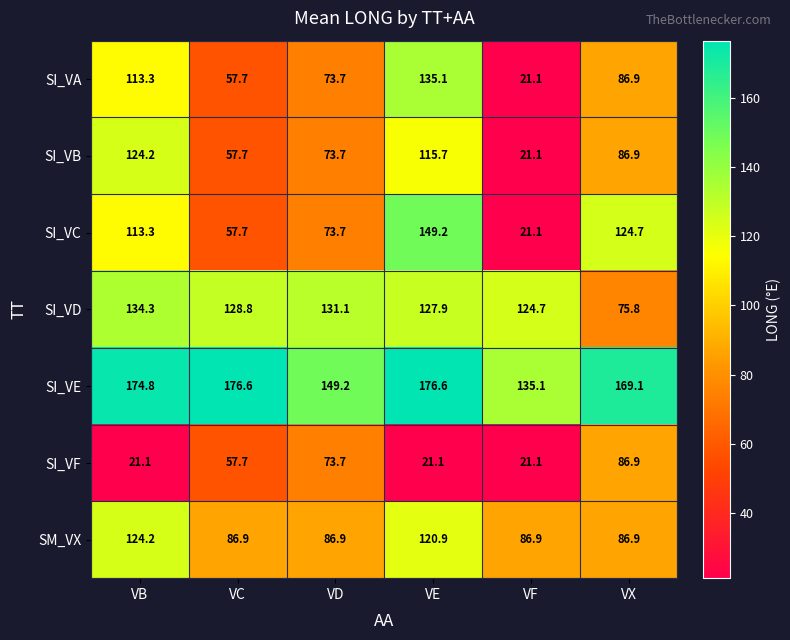

The value of SM_VX at VC is 36.0. True or false?

False